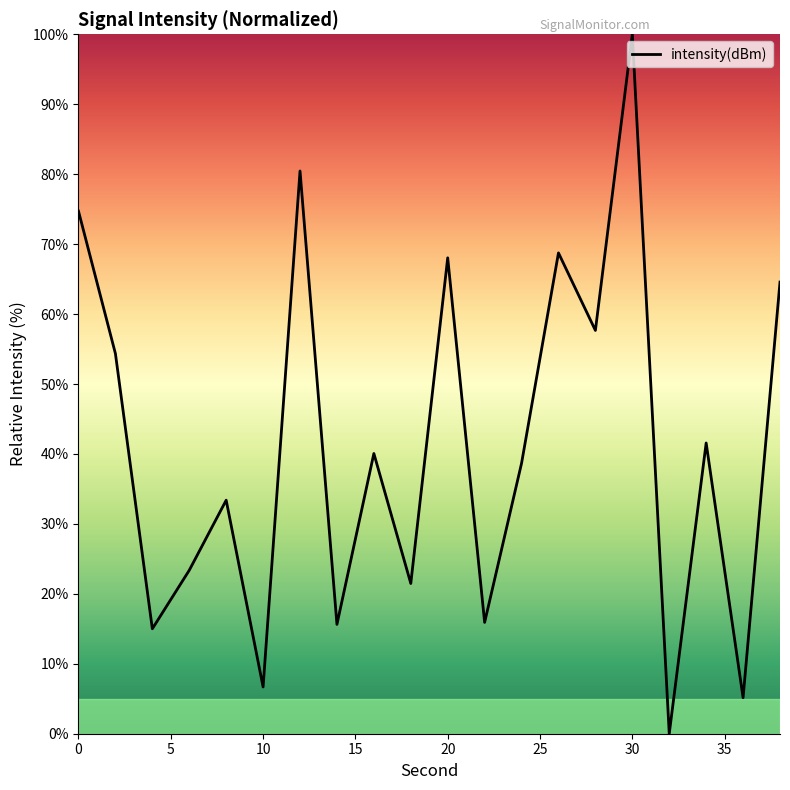

What is the greatest value displayed?

100.0